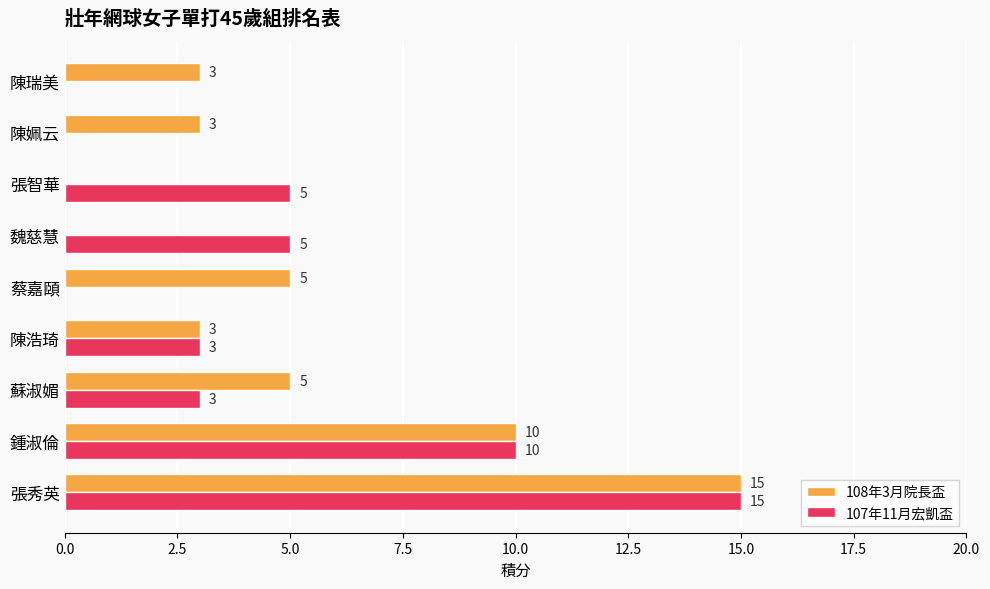

Count the 107年11月宏凱盃 values in the range 0 to 5.

7